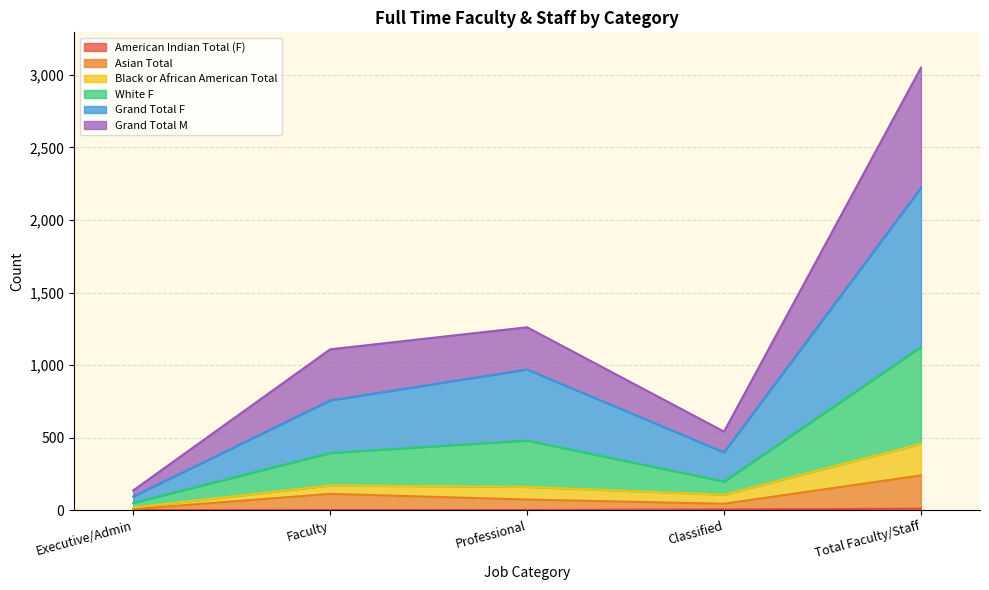

At which category does Asian Total reach its first local peak?

Faculty